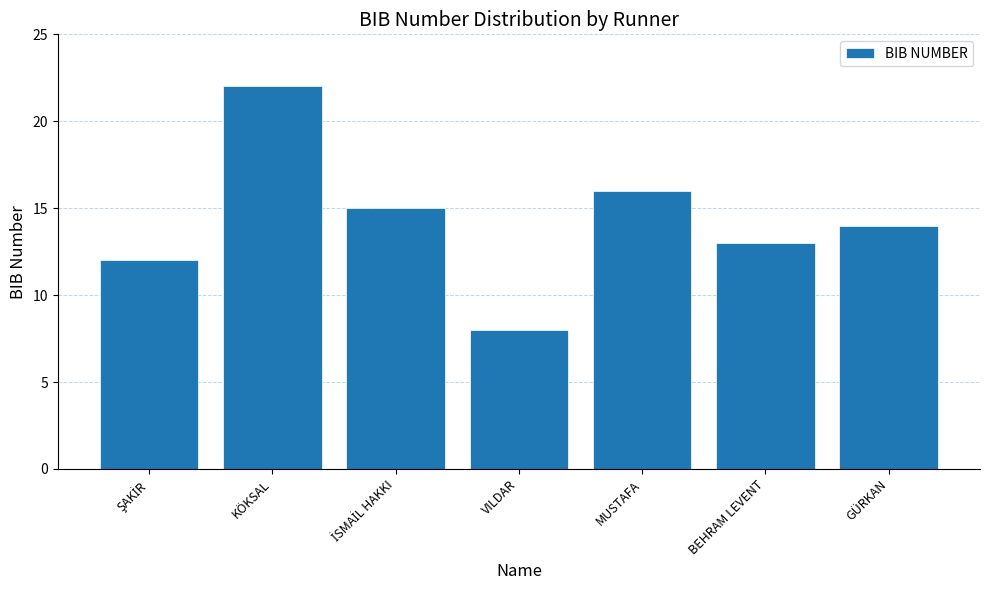

What is the sum of the values at BEHRAM LEVENT and KÖKSAL?

35